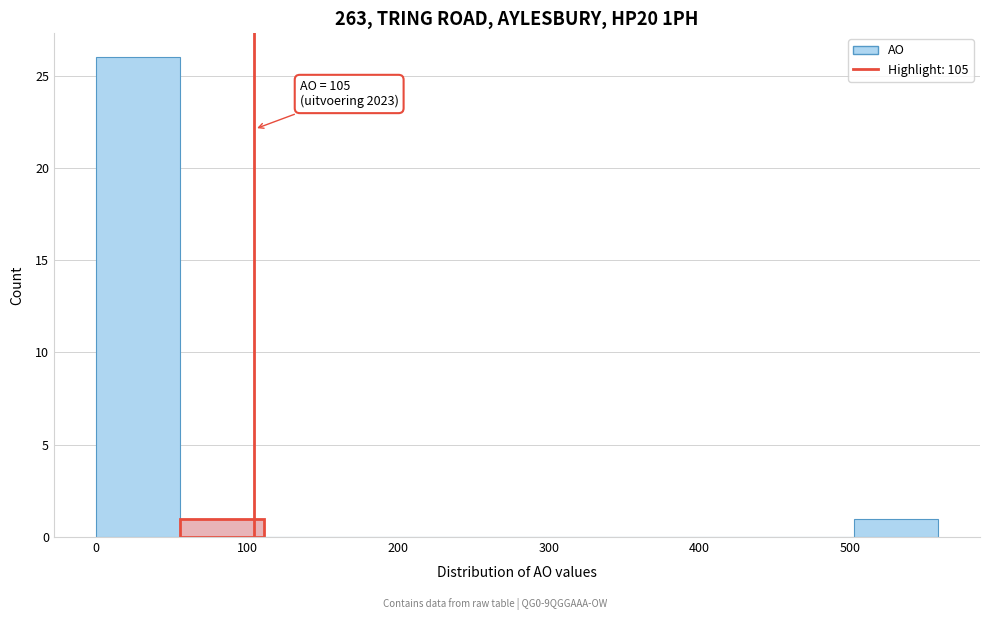

Which range on the x-axis has the tallest bar?

0 to 60